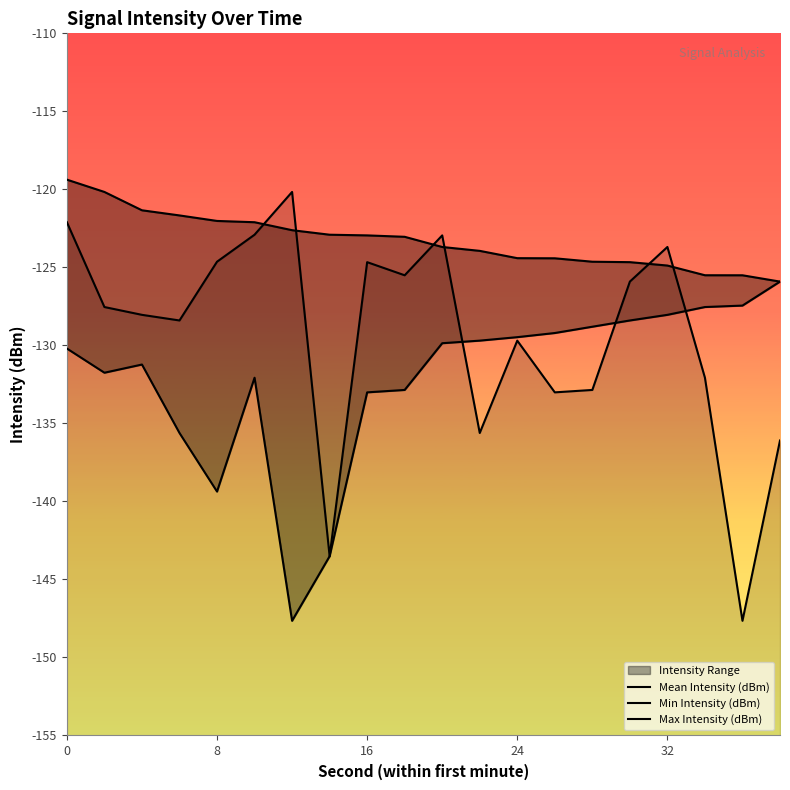

What is the total value across all series at 11?

-389.2